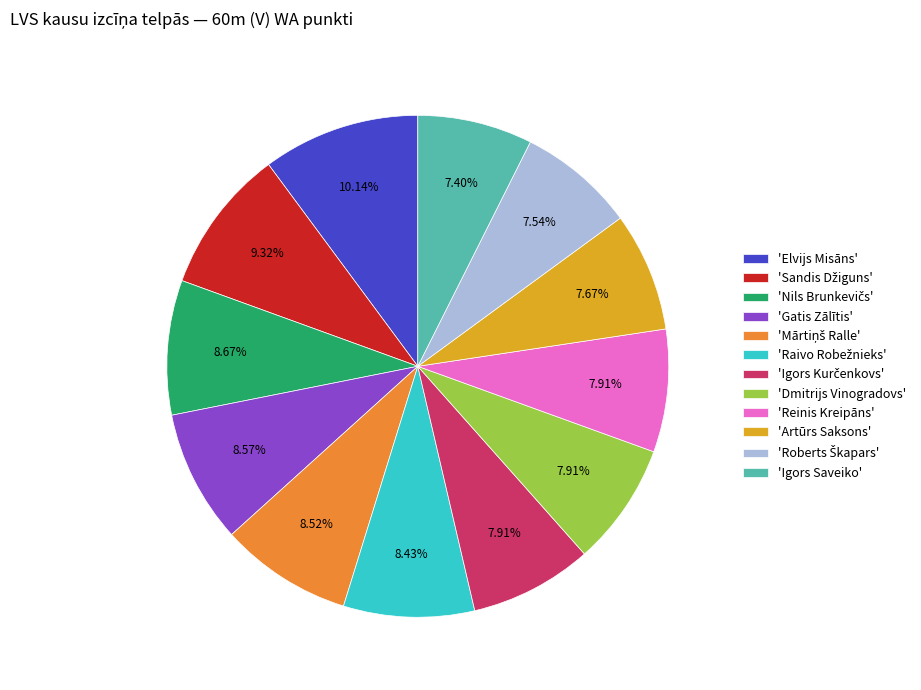

Between 'Gatis Zālītis' and 'Reinis Kreipāns', which is larger?

'Gatis Zālītis'